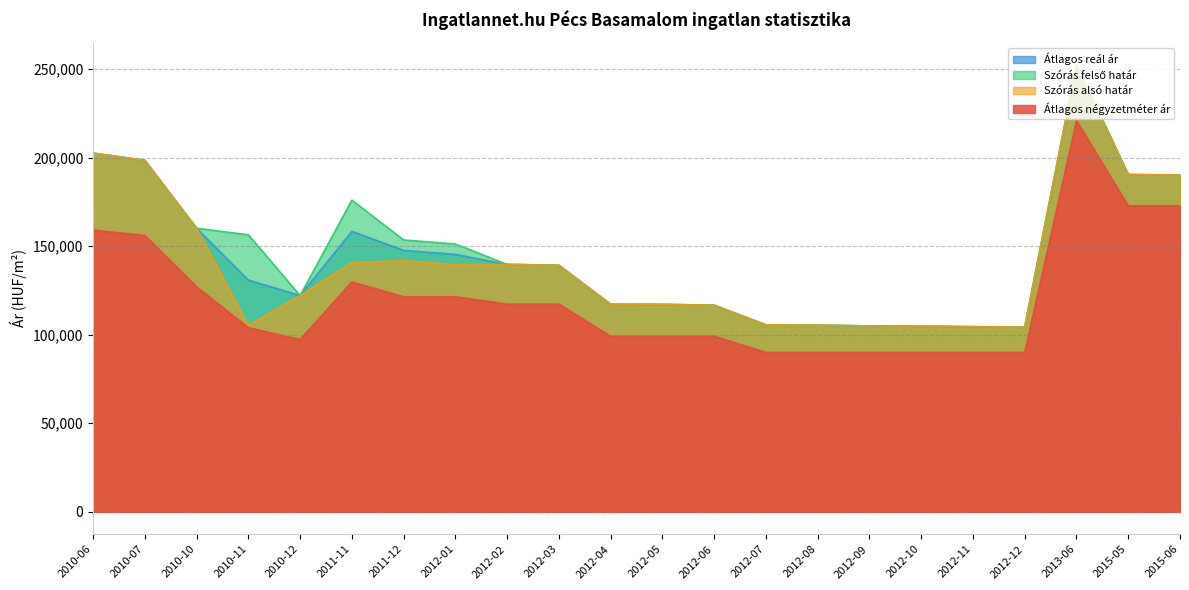

The Átlagos négyzetméter ár series shows 90000 at 2012-12. True or false?

True